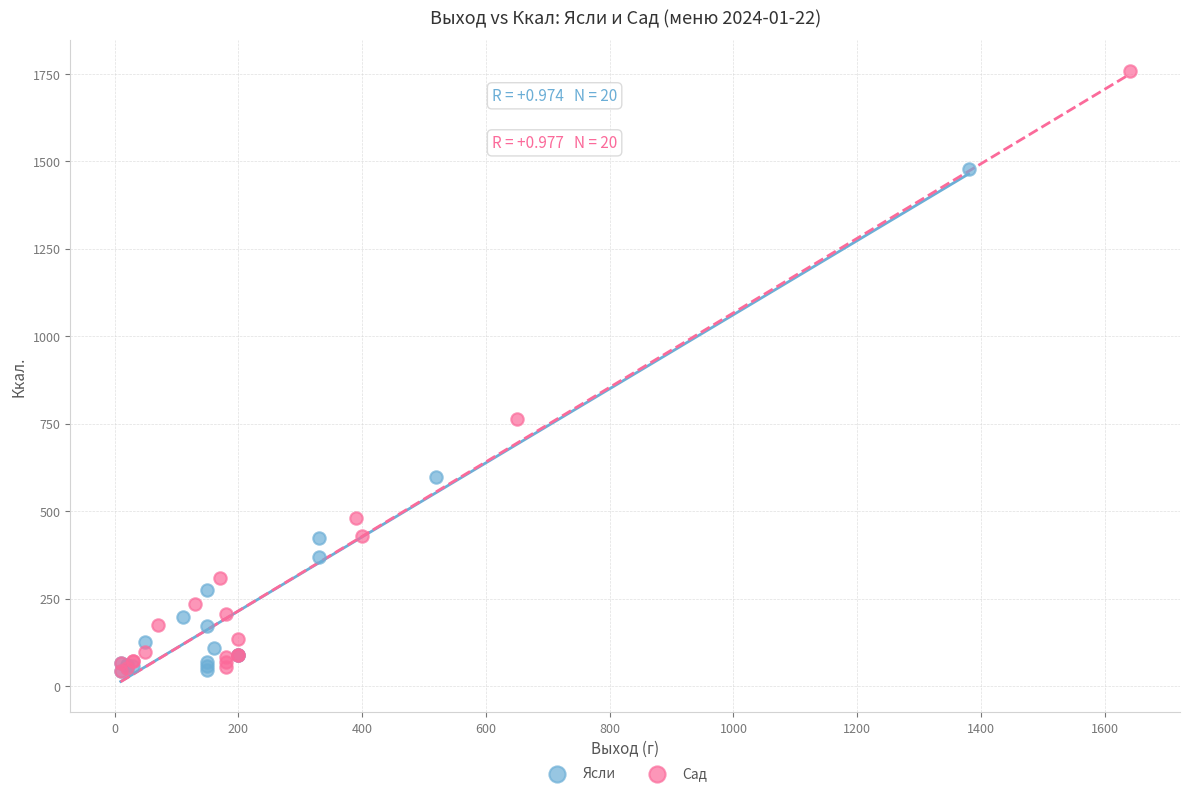

Which series has the widest spread of Y values?

Сад